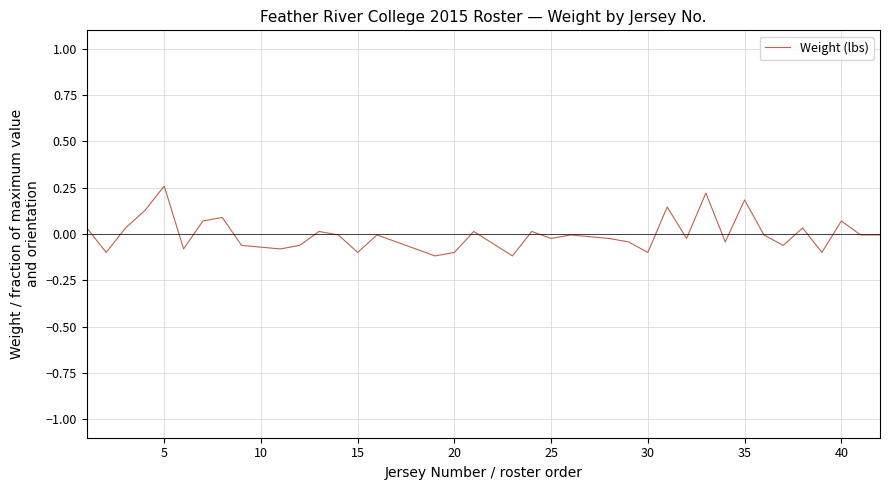

How many interior local peaks (higher than both neighbors) does the data have?

12